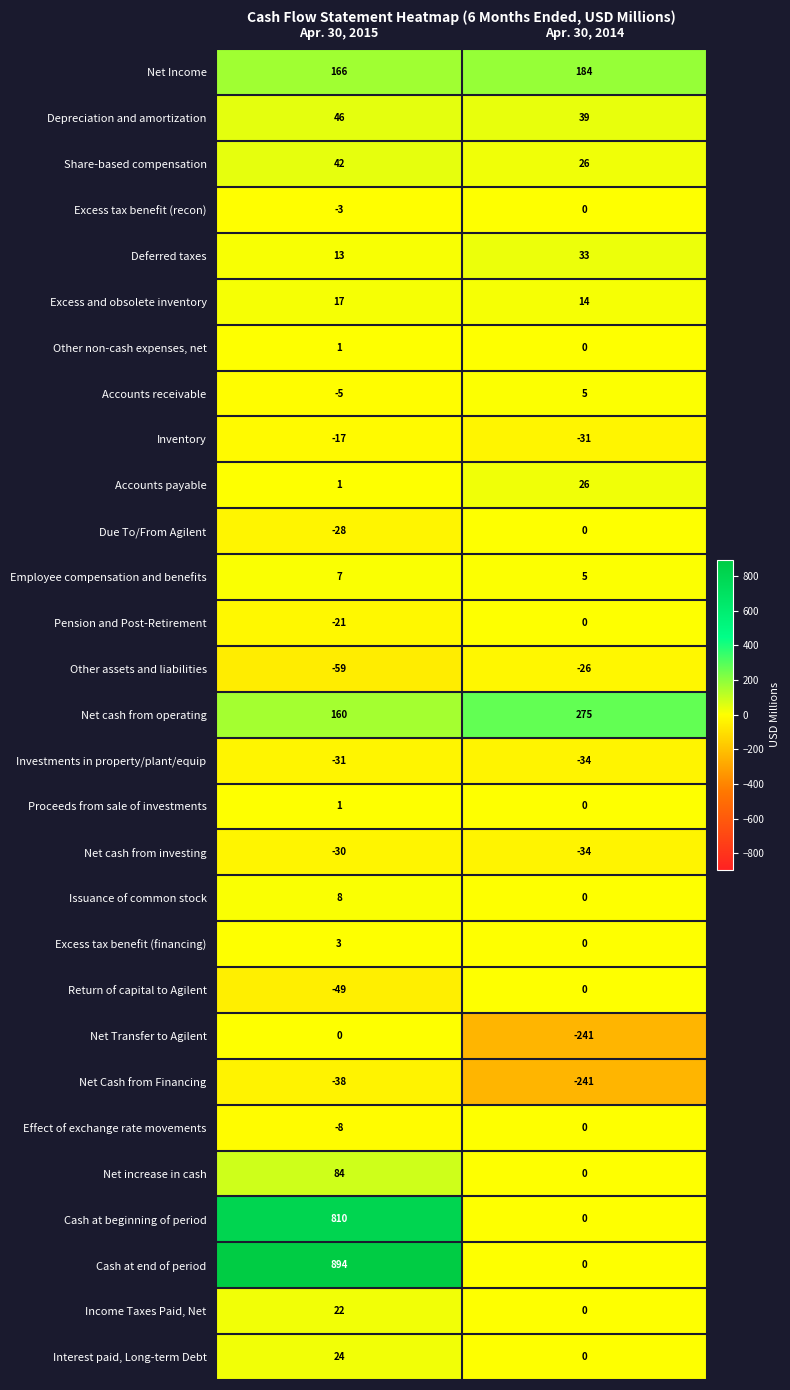

What is the average value of the Accounts payable series?

14